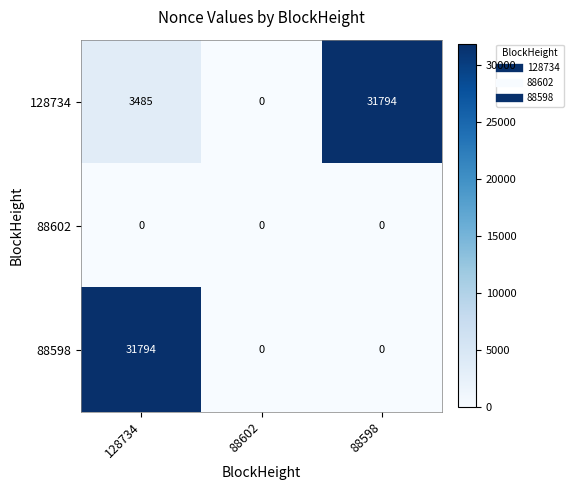

At 128734, list the series in order from smallest to largest.

88602, 128734, 88598